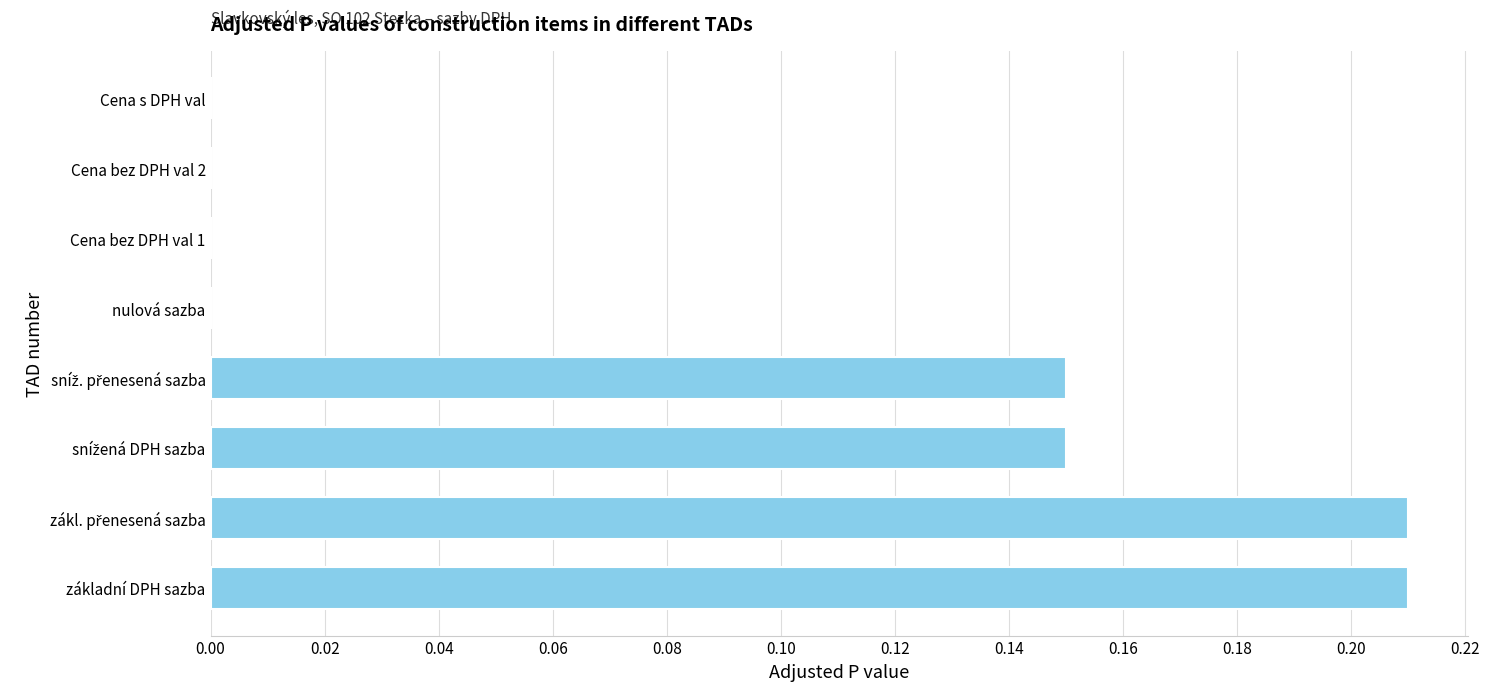

Is it true that the value at Cena s DPH val is -0.1?

False